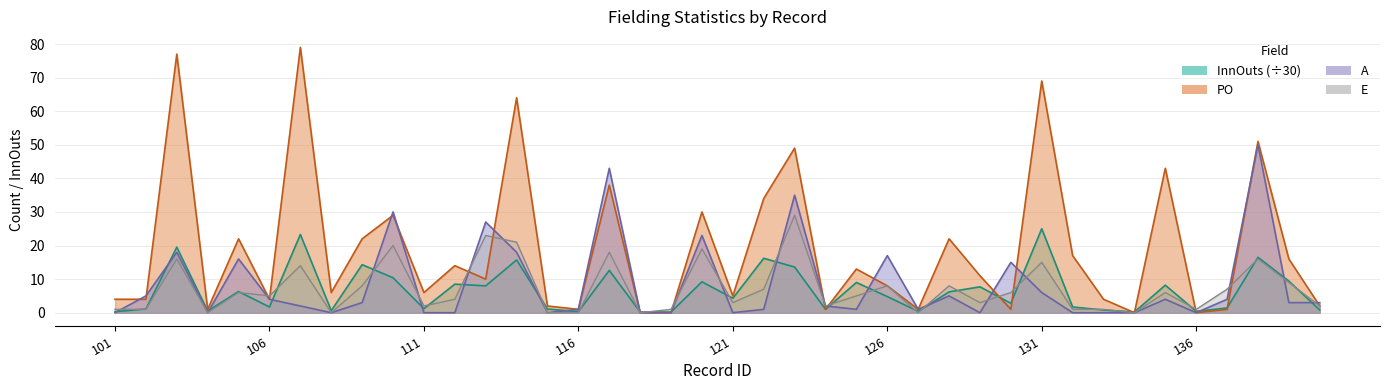

Rank the series by their maximum value, from highest to lowest.

PO, A, E, InnOuts